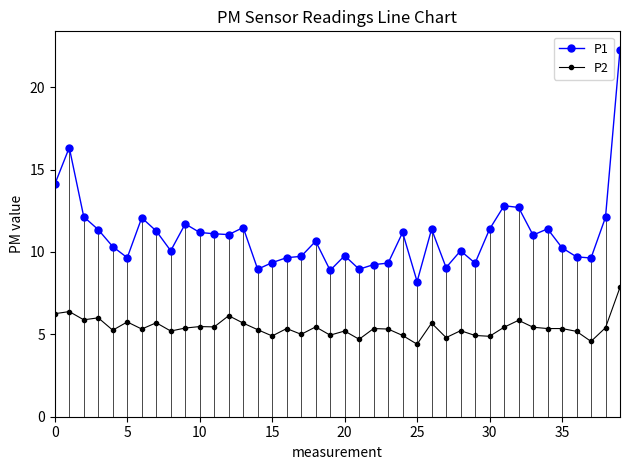

What is the maximum value shown in the chart?

22.3